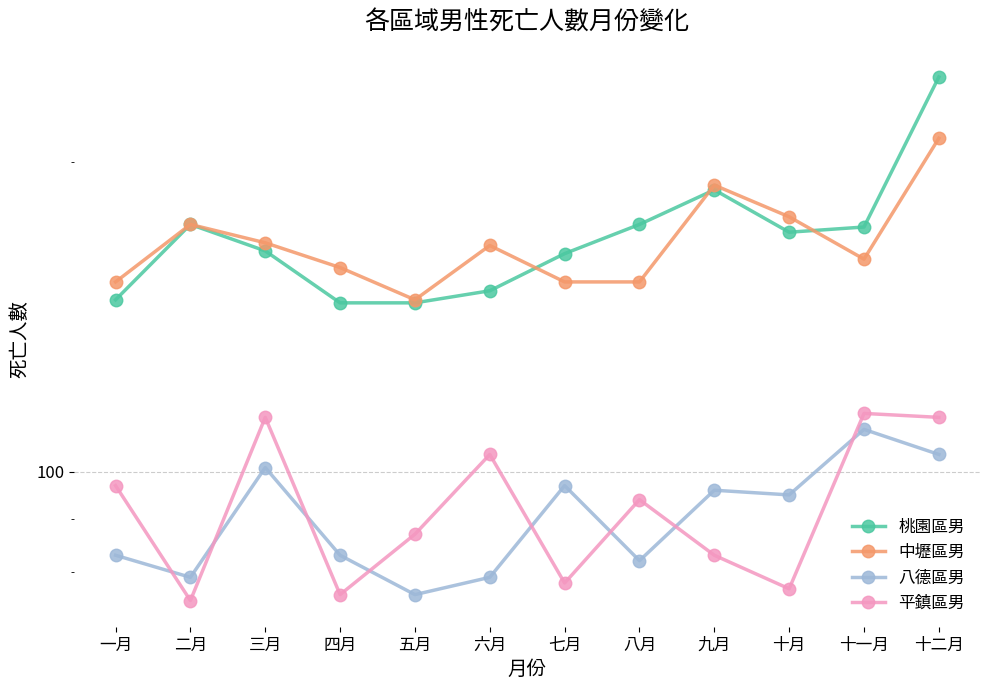

What is the sum of all 平鎮區男 values?

1111